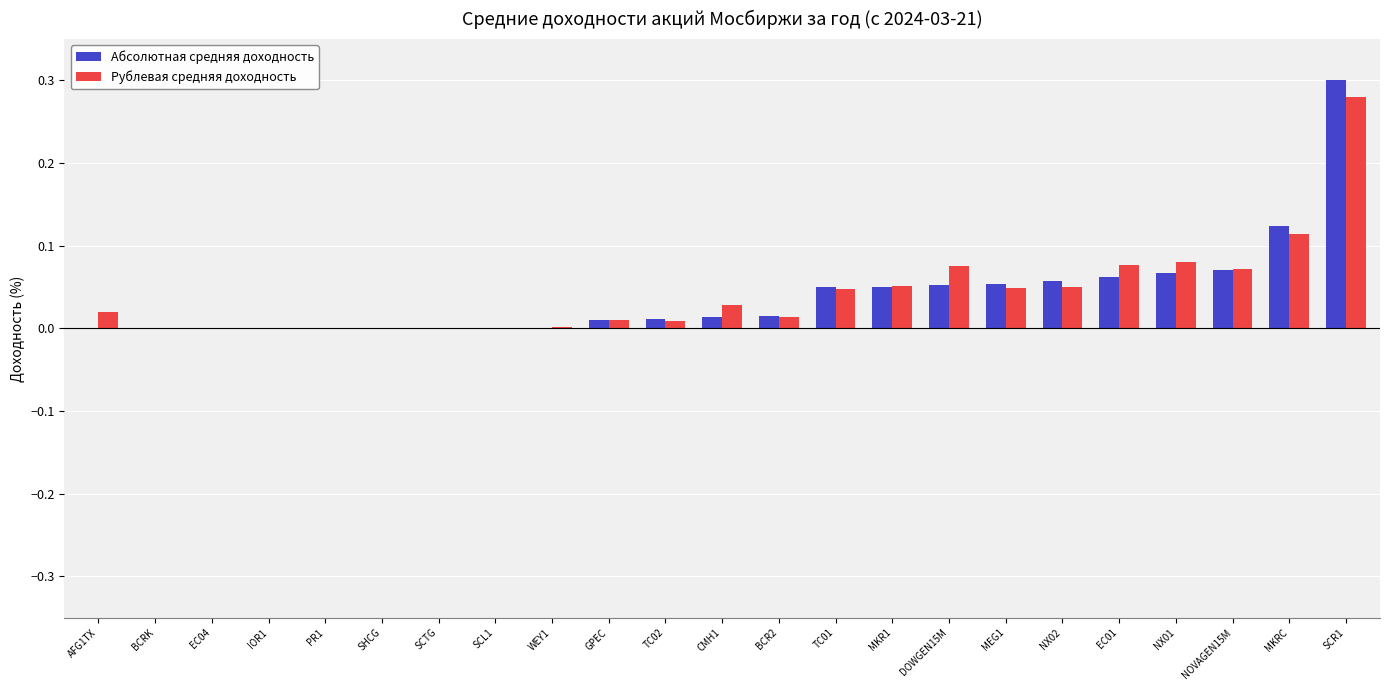

At which category is the sum across all series the highest?

SCR1